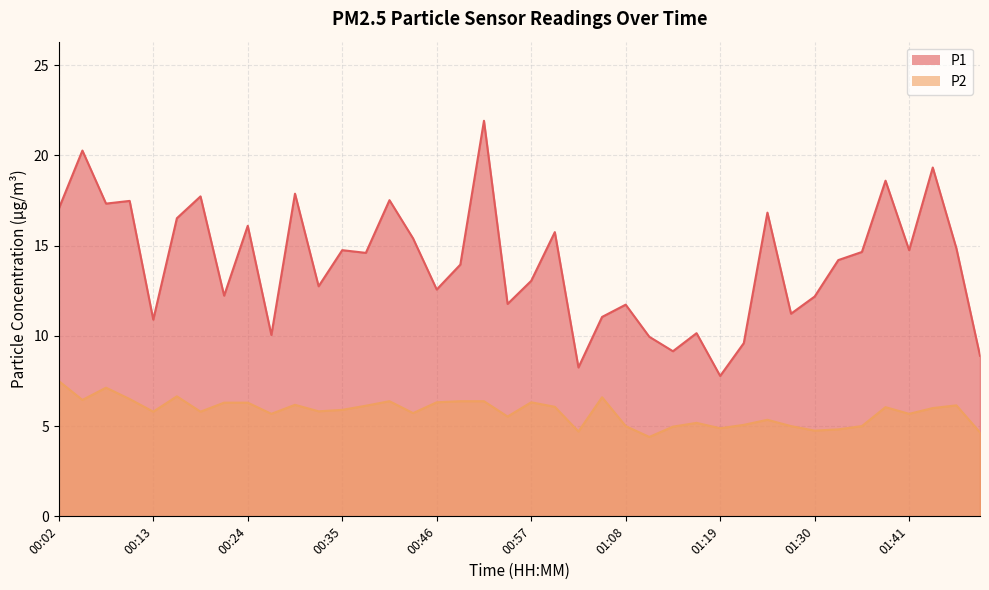

Reading right to left, list all the values displayed in this chart.

P1: 8.9	14.8	19.3	14.8	18.6	14.7	14.2	12.2	11.2	16.8	9.6	7.8	10.2	9.2	9.9	11.7	11.1	8.2	15.8	13.1	11.8	21.9	13.9	12.6	15.4	17.5	14.6	14.8	12.8	17.9	10.1	16.1	12.2	17.7	16.5	10.9	17.5	17.3	20.3	17.1
P2: 4.7	6.2	6.0	5.7	6.0	5.0	4.8	4.8	5.0	5.3	5.1	4.9	5.2	5.0	4.4	5.0	6.6	4.7	6.1	6.3	5.5	6.4	6.4	6.3	5.7	6.4	6.1	5.9	5.8	6.2	5.7	6.3	6.3	5.8	6.7	5.8	6.5	7.1	6.5	7.5